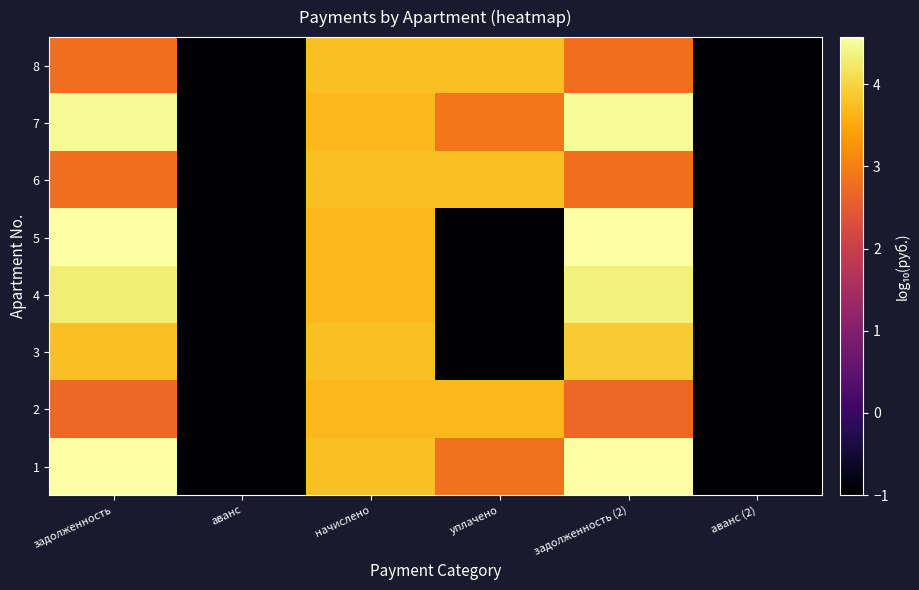

List the series in order of their peak value, lowest first.

2, 6, 8, 3, 4, 7, 1, 5